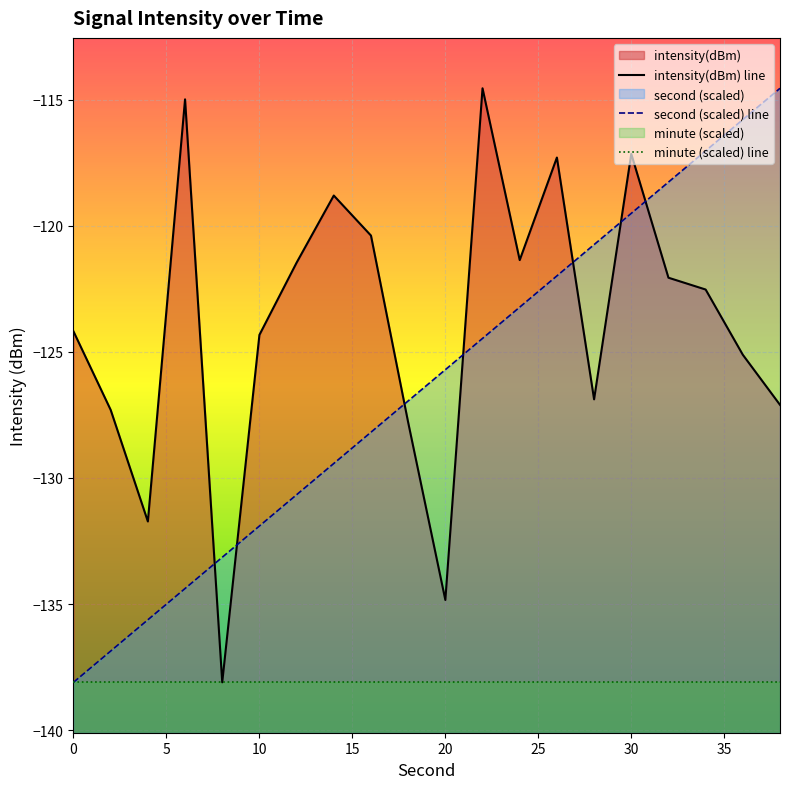

Rank the categories by intensity(dBm) value from lowest to highest.

8, 20, 4, 18, 2, 38, 28, 36, 10, 0, 34, 32, 12, 24, 16, 14, 26, 30, 6, 22